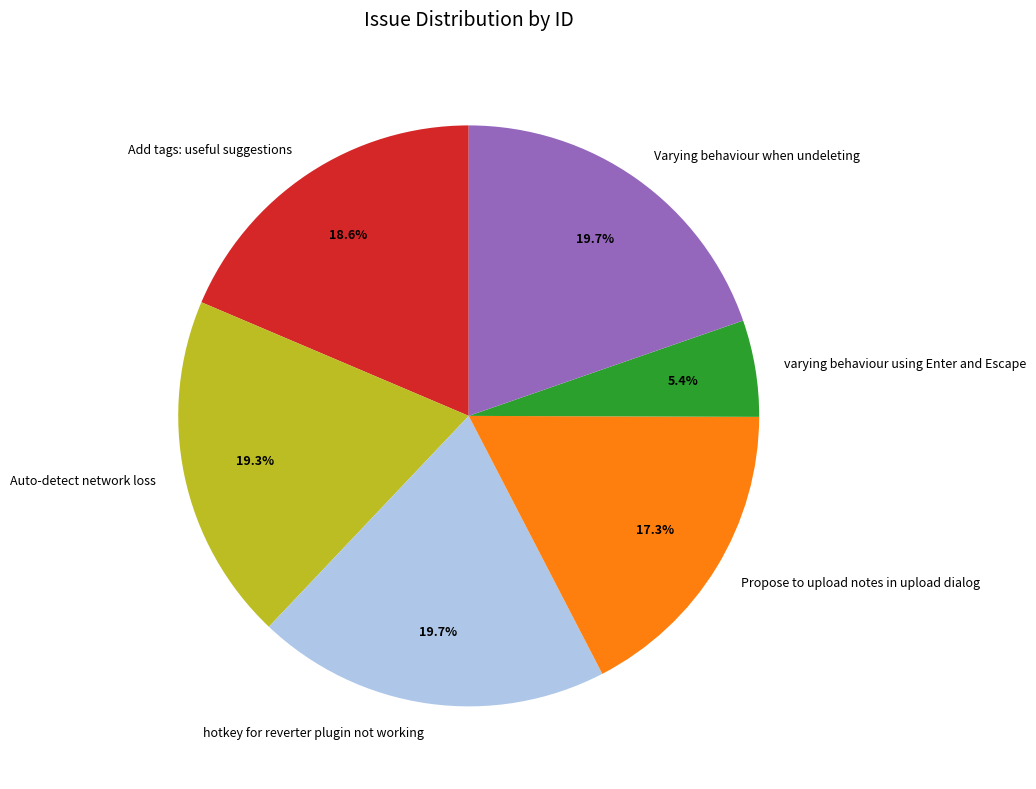

What portion of the pie excludes Auto-detect network loss?

80.7%